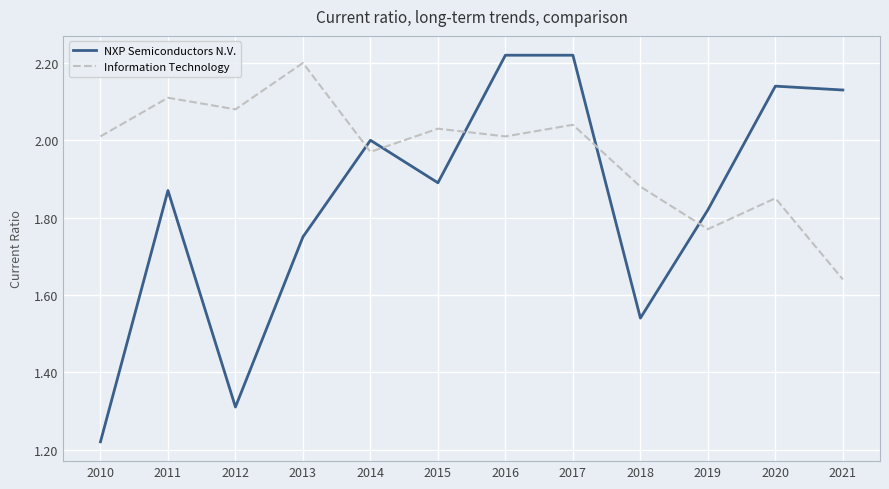

True or false: NXP Semiconductors N.V. and Information Technology intersect in this chart.

True